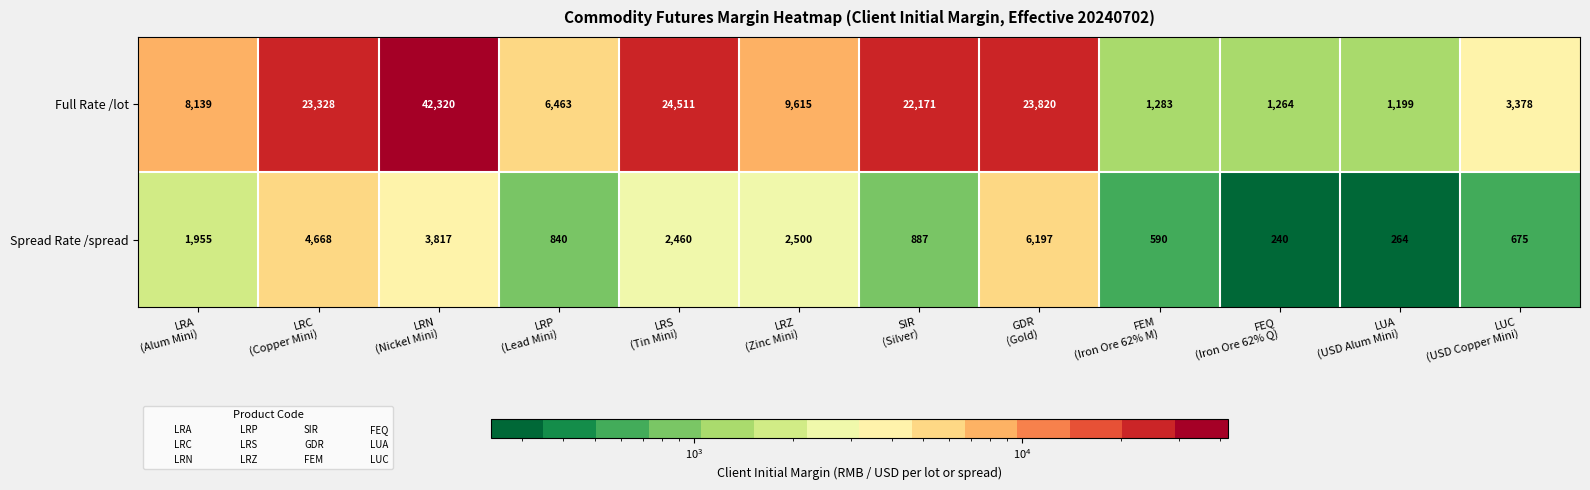

Which series has the widest spread of values?

Full Rate /lot